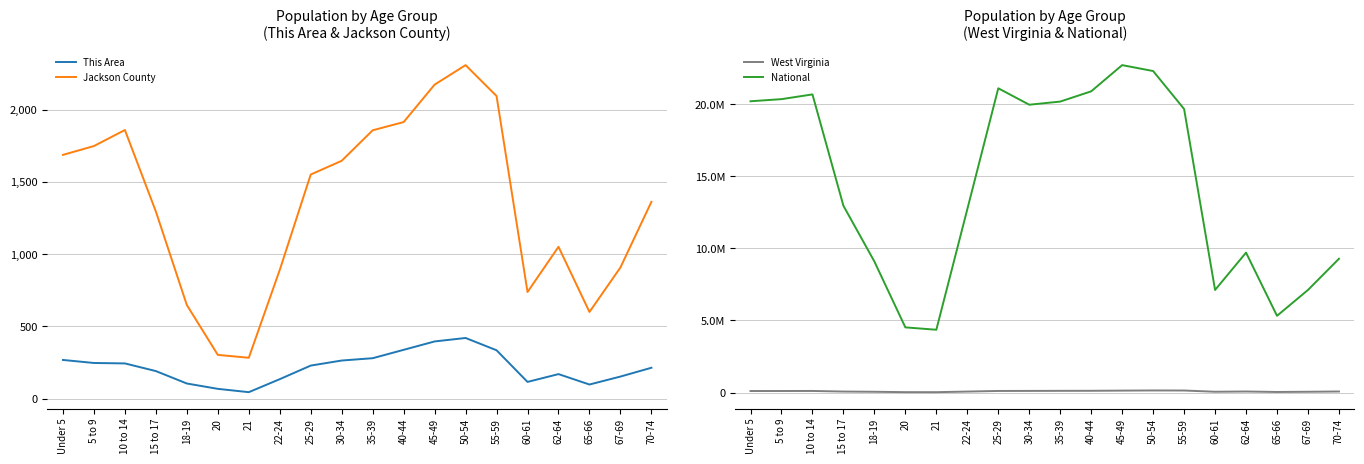

At which category does National reach its first local peak?

10 to 14